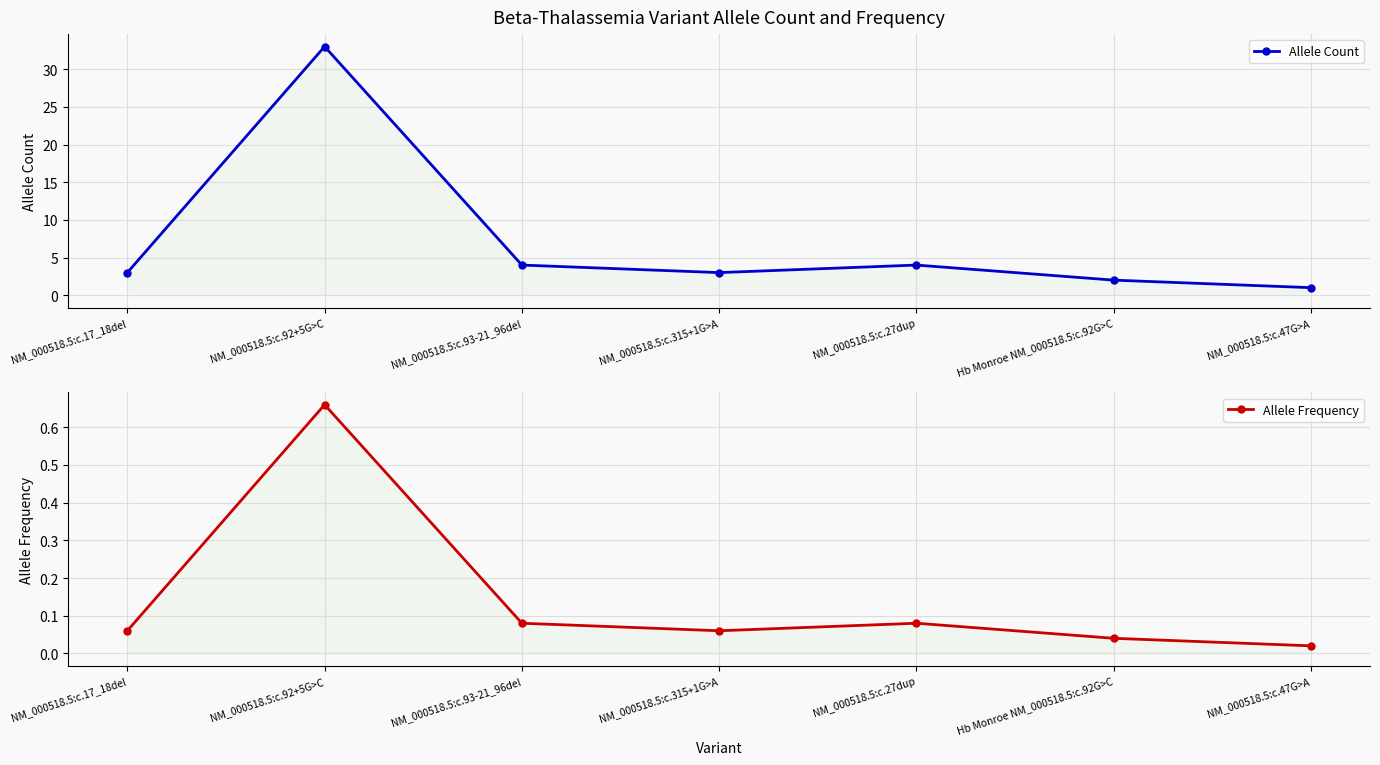

True or false: Allele Count and Allele Frequency intersect in this chart.

False